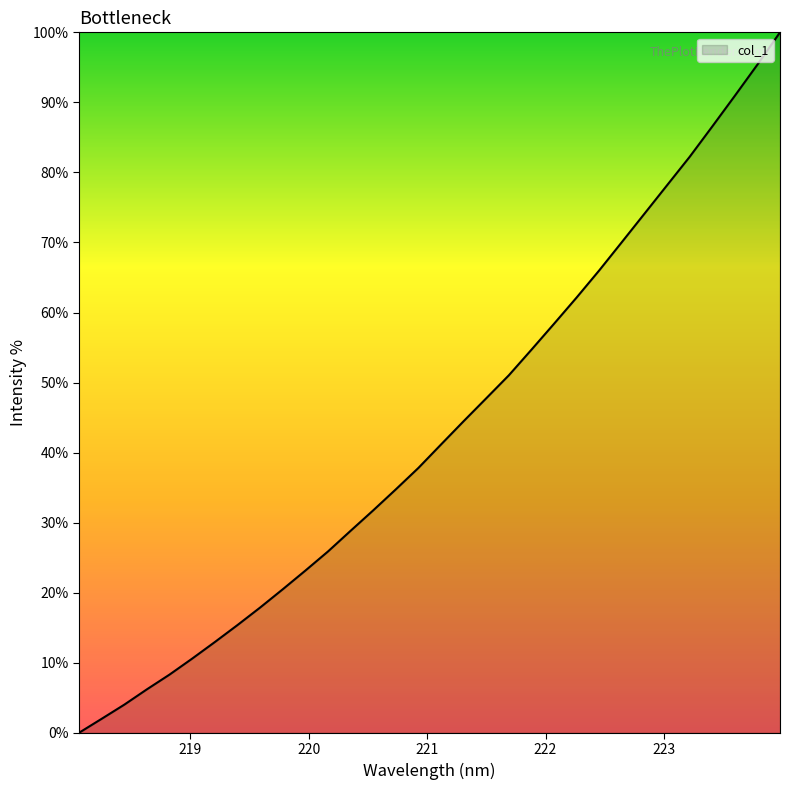

What is the greatest value displayed?

100.0